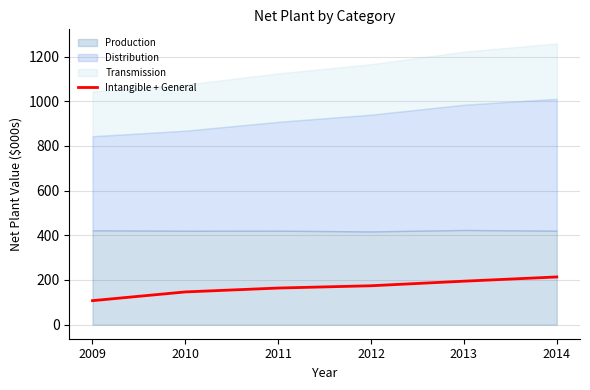

The value at 2011 is 271.1. True or false?

False